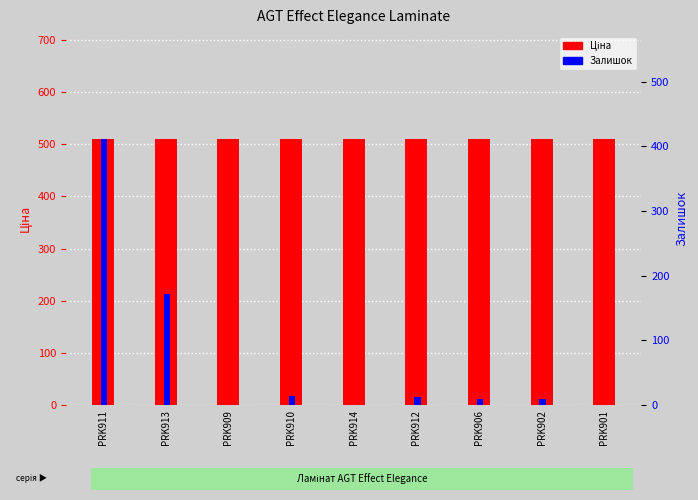

What is the greatest value displayed?

510.5